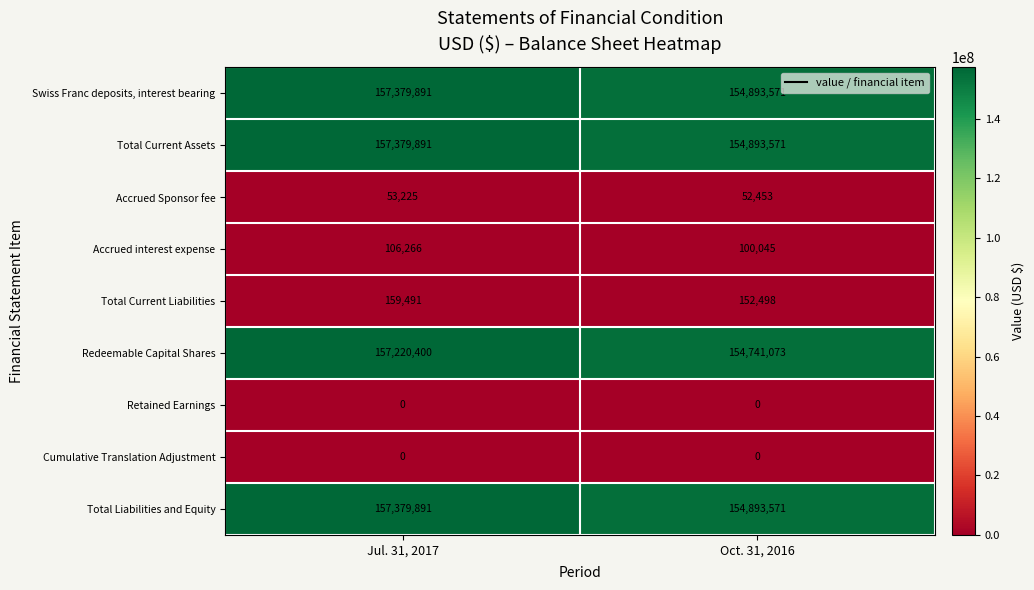

At which category is the sum across all series the highest?

Jul. 31, 2017